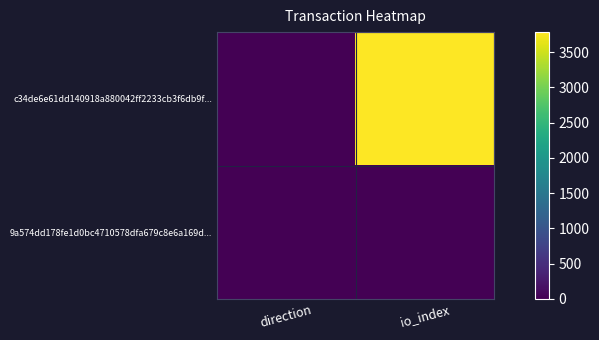

What is the difference between the highest and lowest values at direction?

2